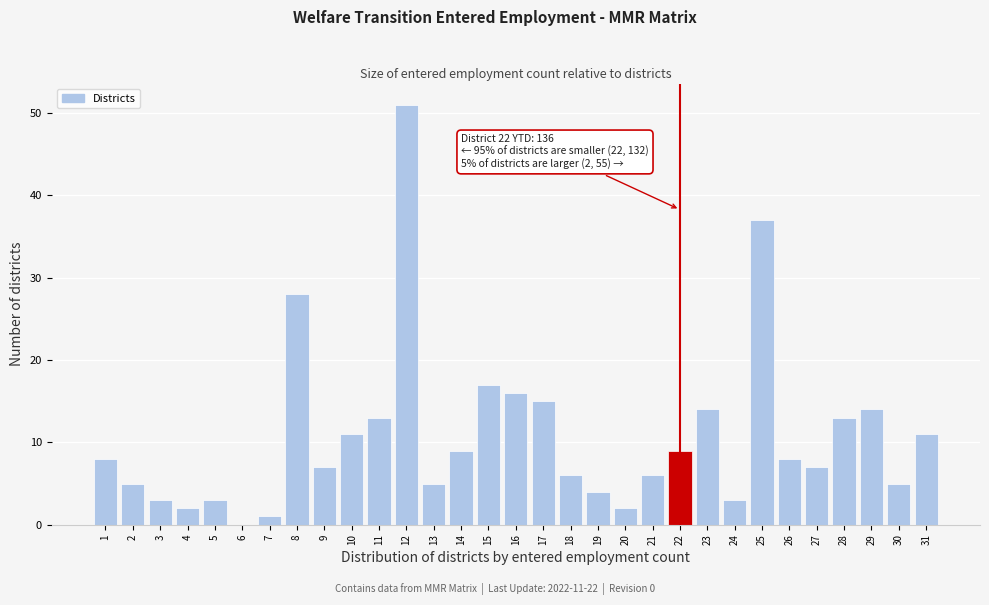

What is the change in value from 6 to 25?

+37